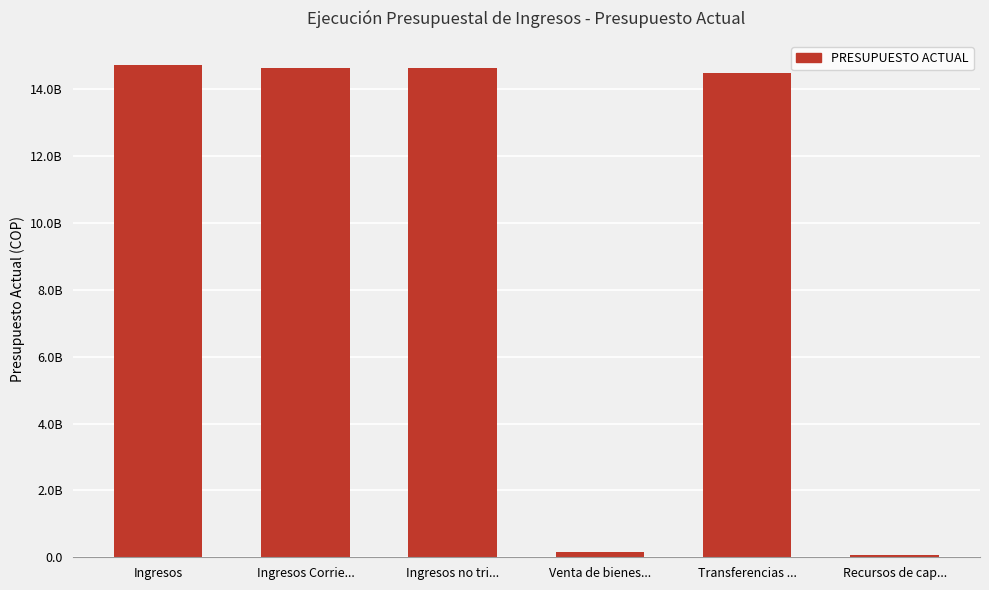

Does the chart contain any negative values?

No